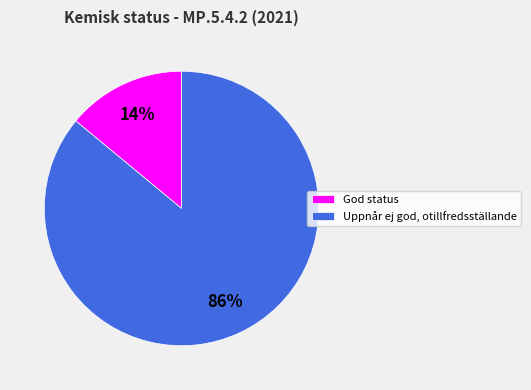

Which slice represents more than half of the pie?

Uppnår ej god, otillfredsställande